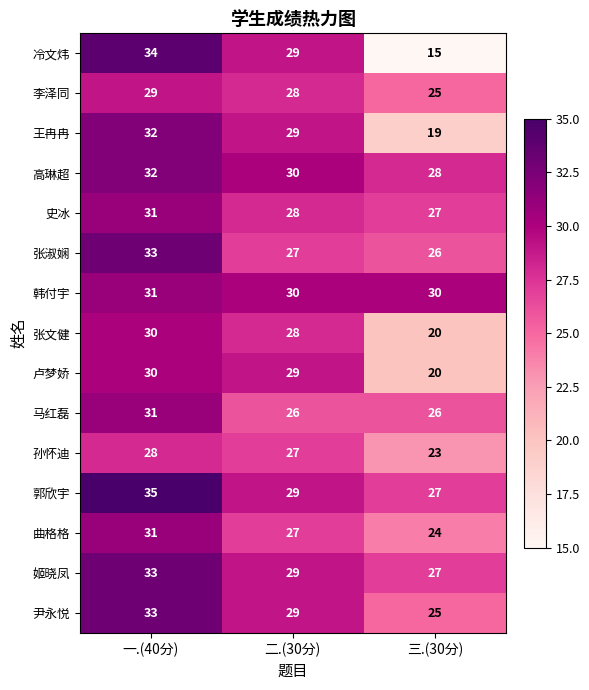

True or false: 姬晓凤 has a value of 29 at 二.(30分).

True